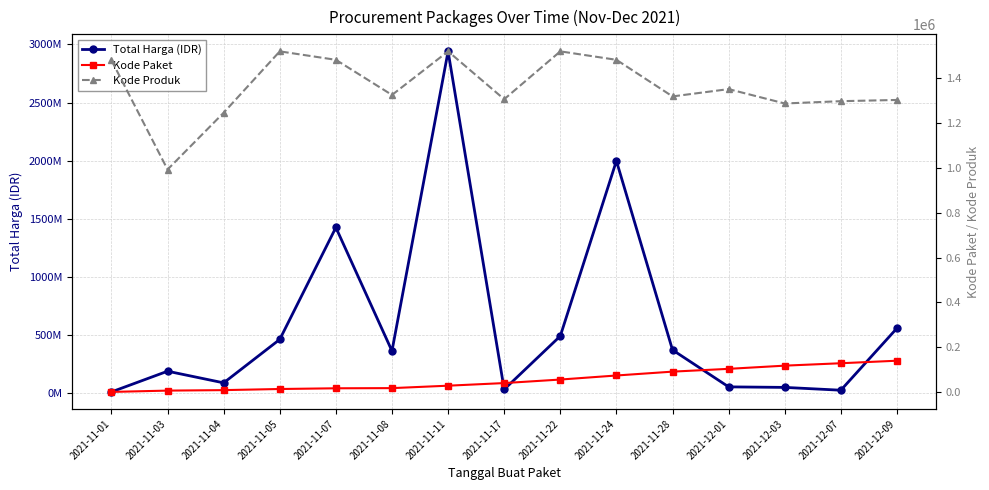

At which label does Kode Paket reach its minimum?

2021-11-01